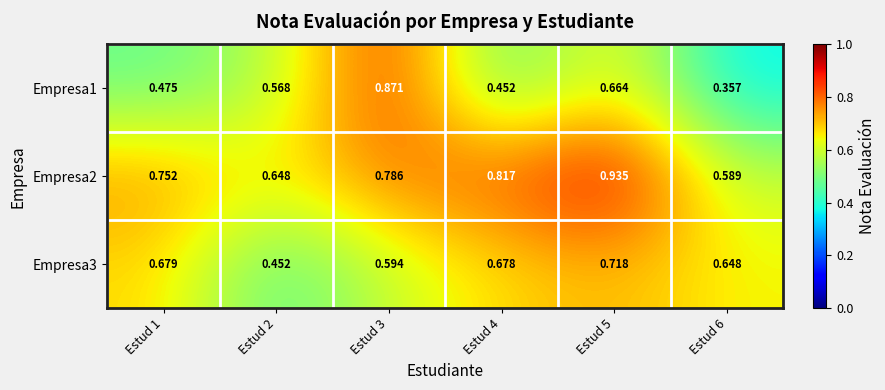

Which series changed the most between Estud 5 and Estud 6?

Empresa2